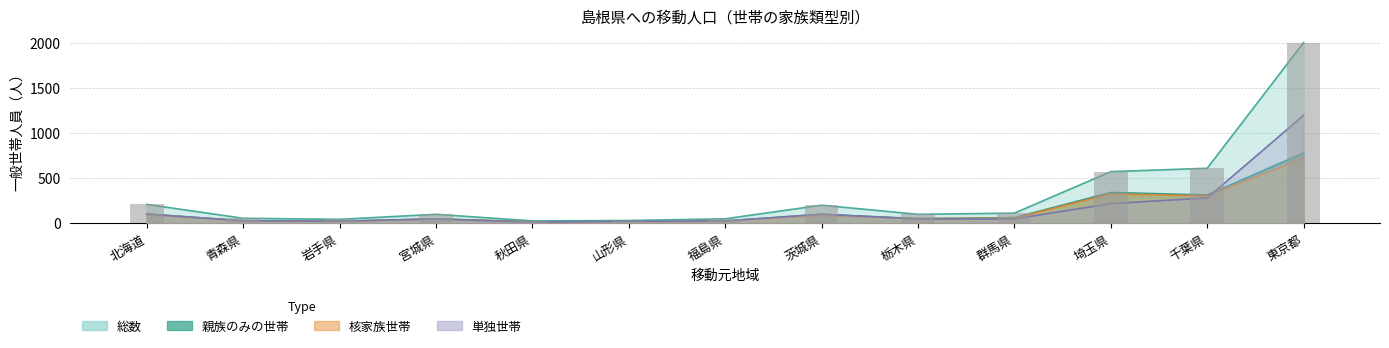

What is the label of the 1st bar from the left?

北海道